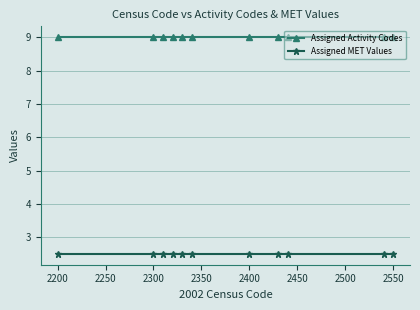

At how many categories does at least one series exceed 6?

11